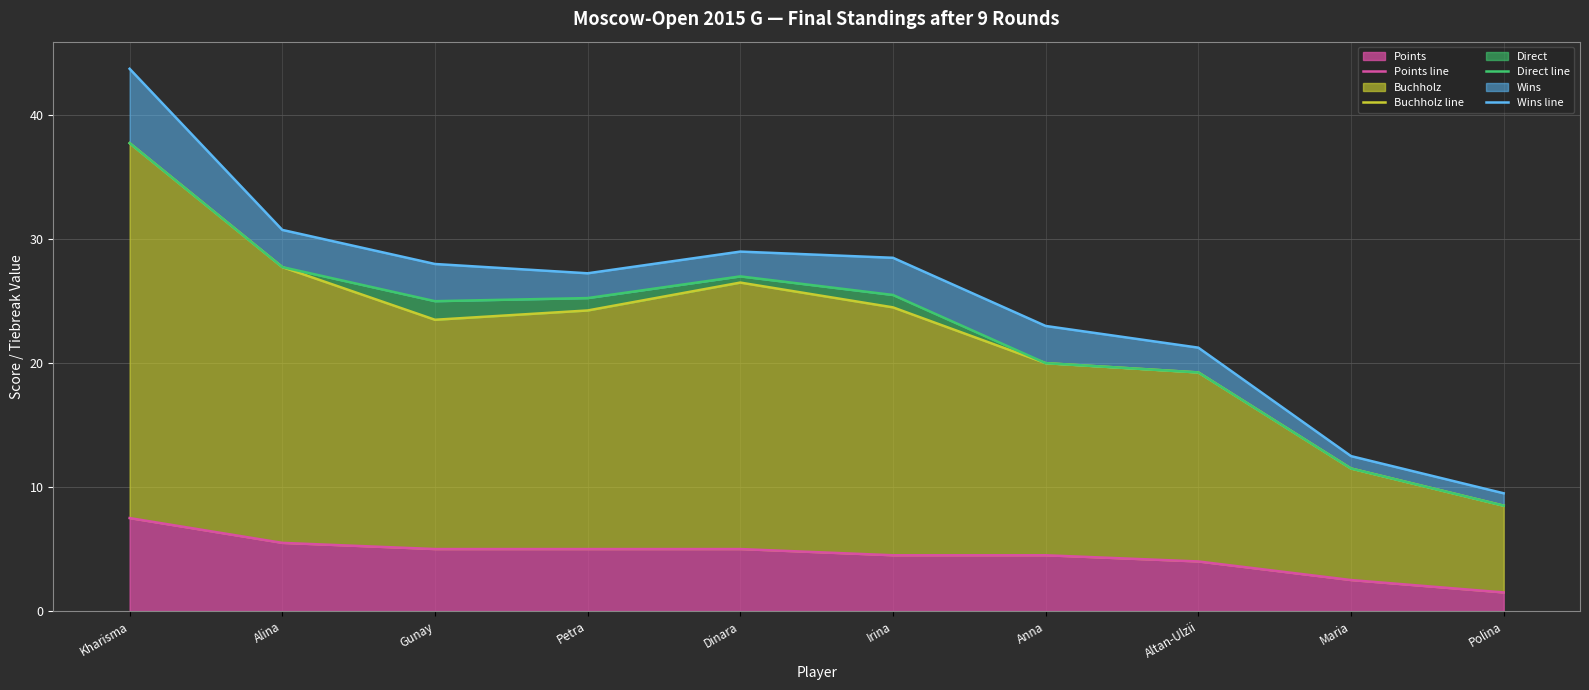

What is the value of the Wins line point at the 1st from the left?

43.8